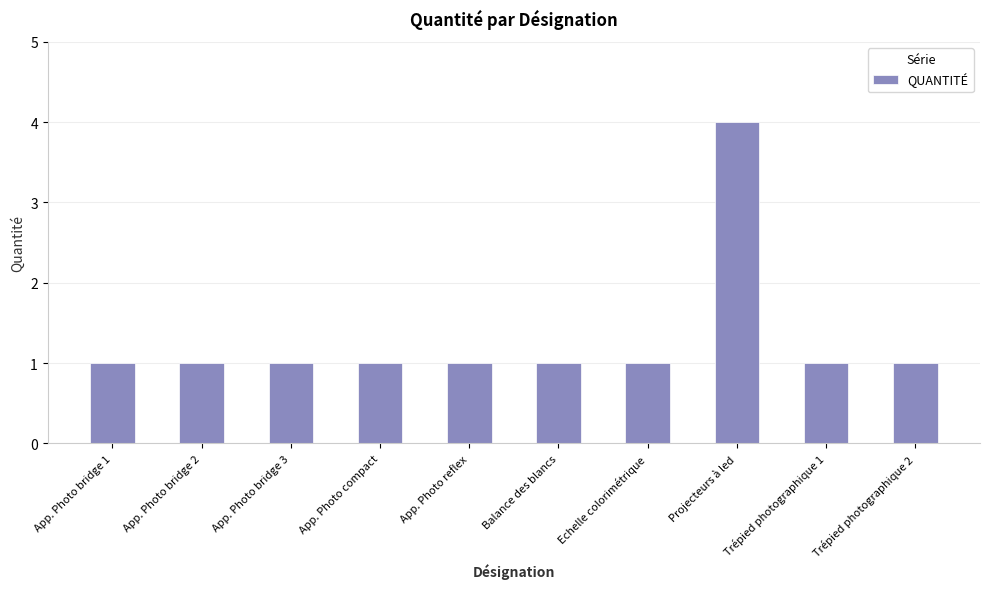

Are the bars grouped side by side (vs. stacked)?

No